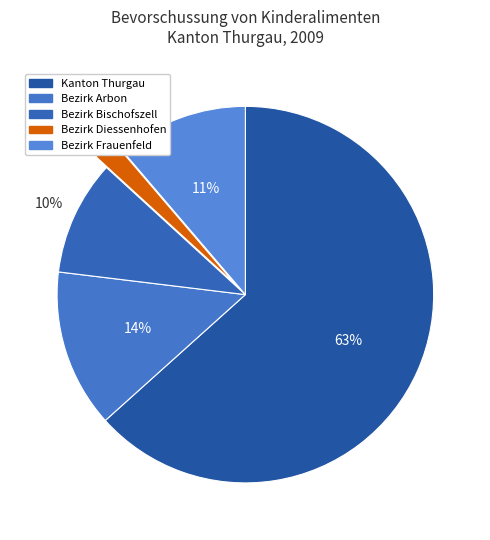

What percentage do Bezirk Bischofszell and Bezirk Diessenhofen together represent?

11.8%